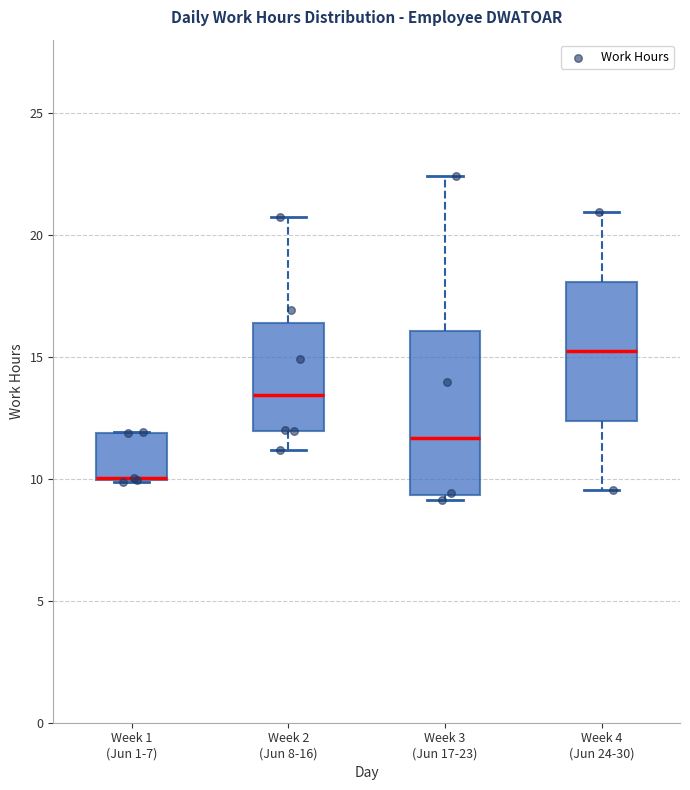

Where is the lower edge of the box for Week 1 (Jun 1-7) on the y-axis? The values are not printed on the chart, so give them approximately, as read against the axis.

10.0